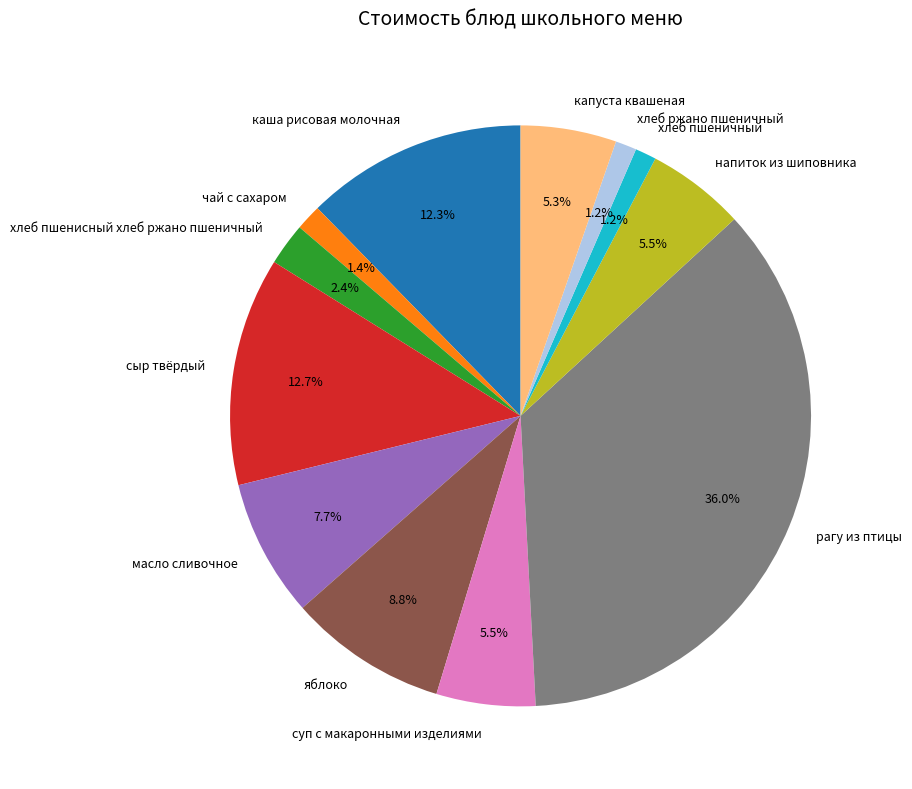

Between хлеб ржано пшеничный and рагу из птицы, which is larger?

рагу из птицы